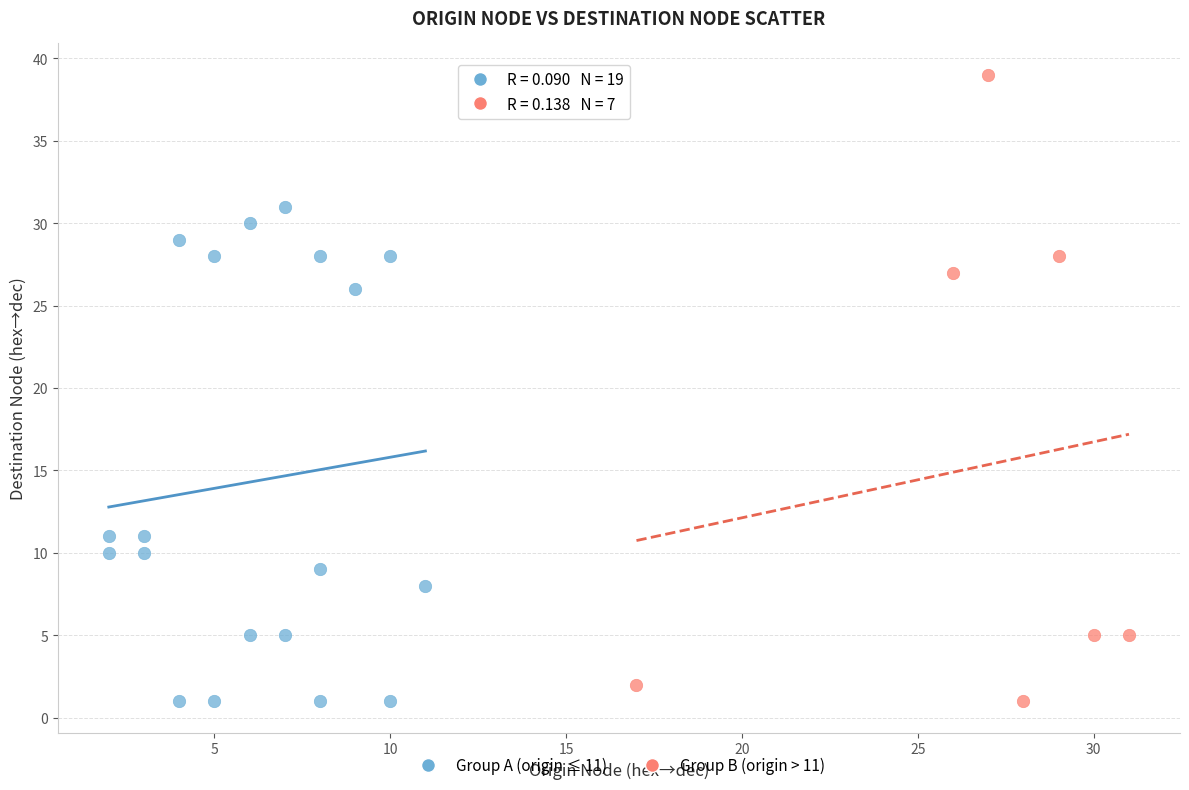

Which series has the widest spread of Y values?

Group B (origin > 11)